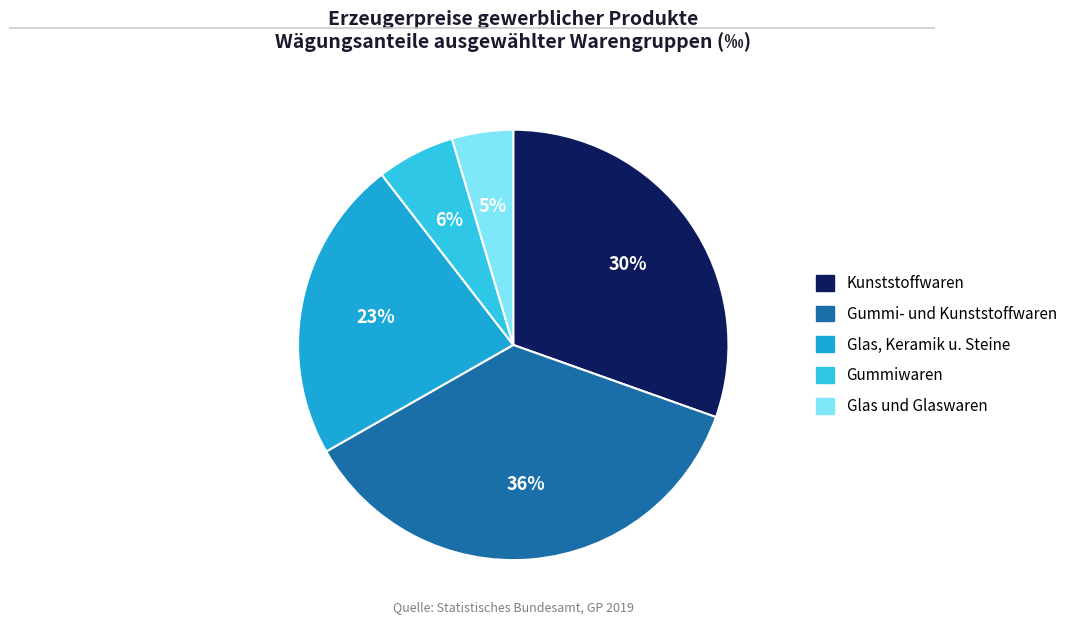

Does any single category account for the majority?

No